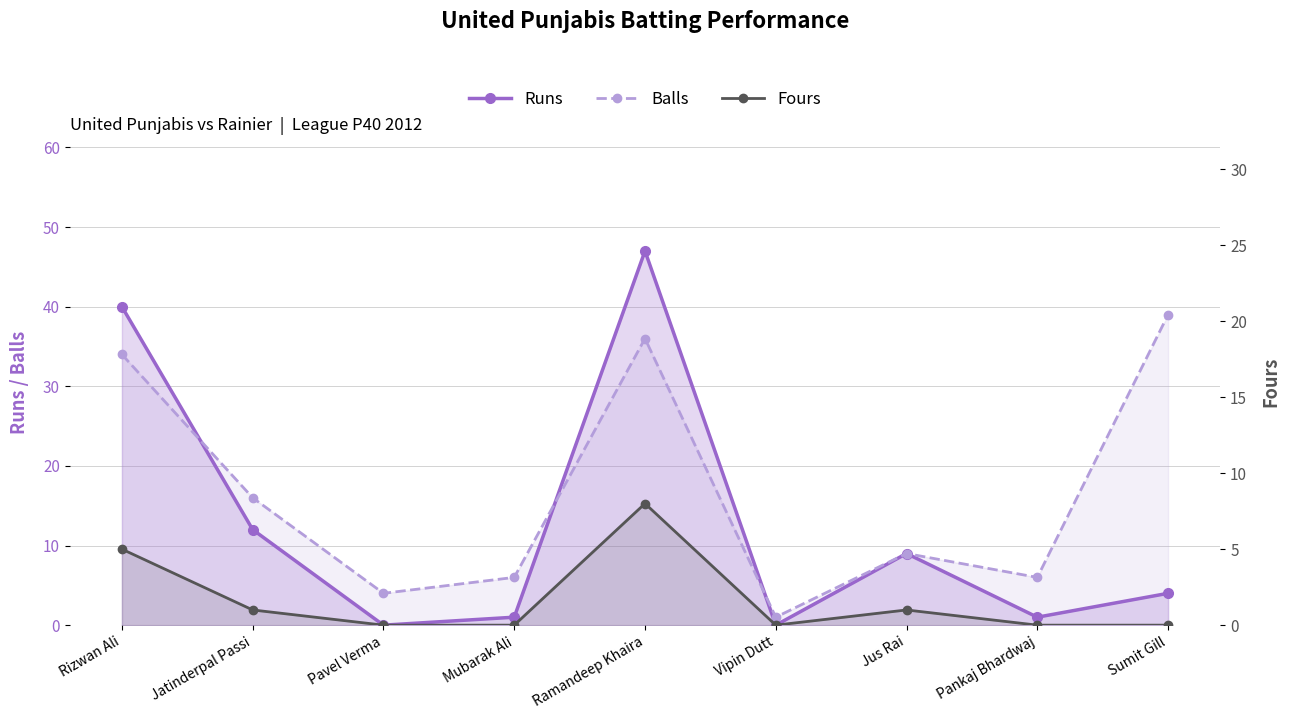

Which series has the largest total across all categories?

Balls